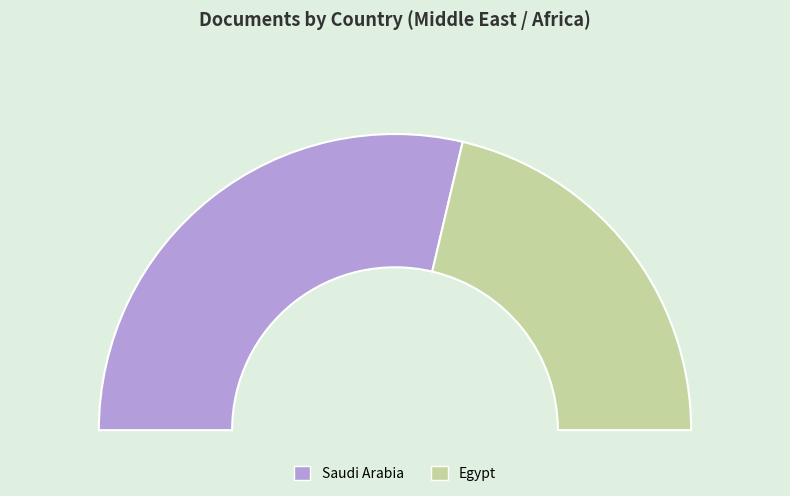

What percentage do Saudi Arabia and Egypt together represent?

100.0%